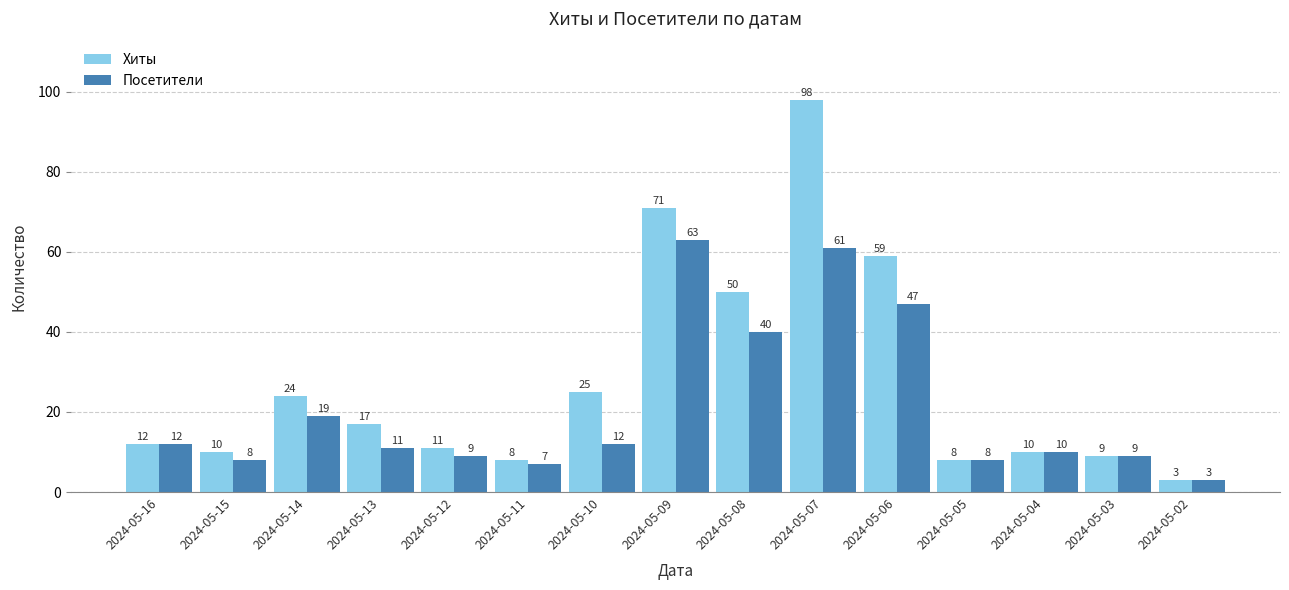

Which category has the lowest value in the Посетители series?

2024-05-02